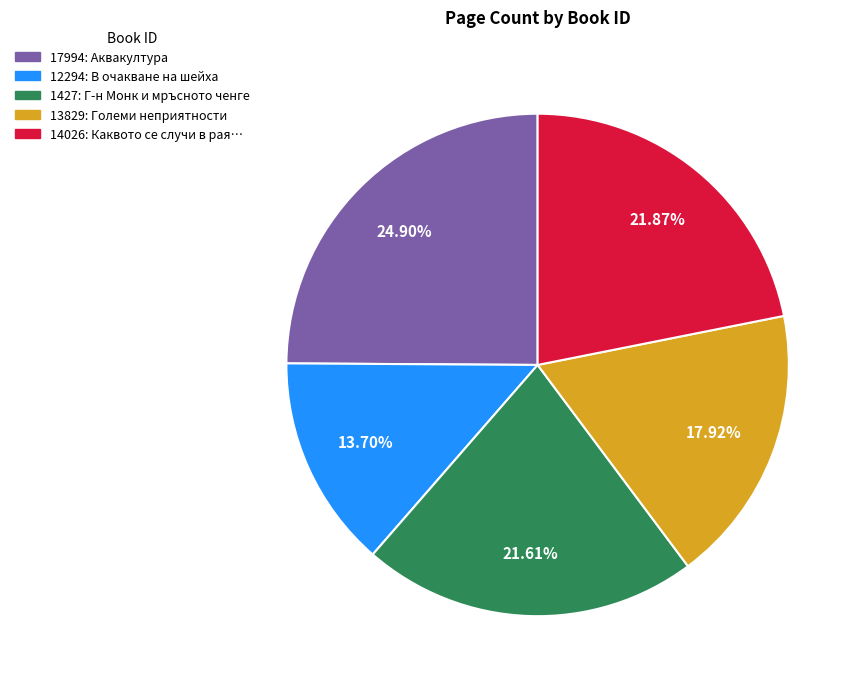

To the nearest percent, what portion does 17994 represent?

25%